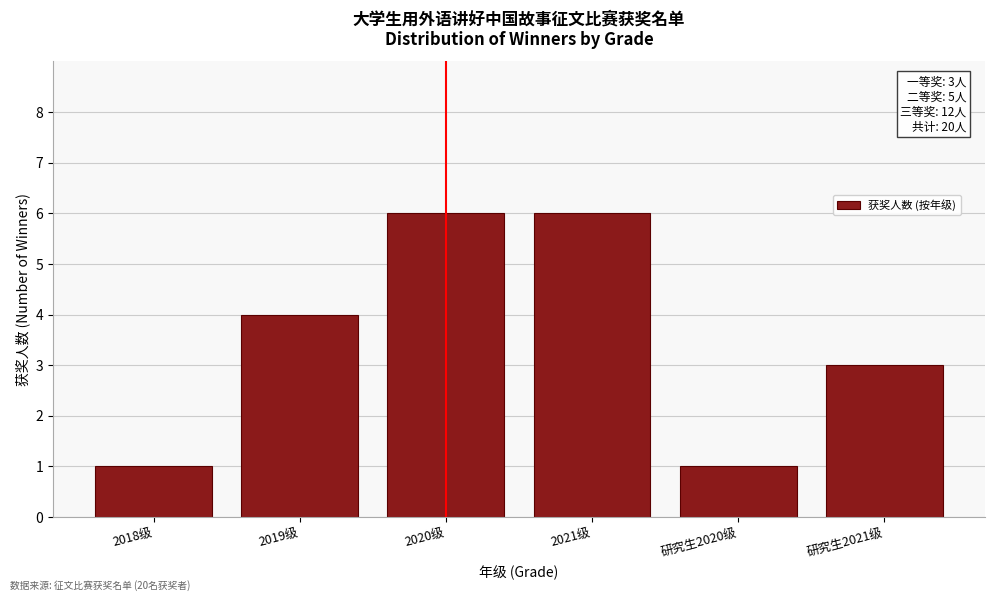

Reading left to right, what are all the values shown in this chart?

2018级=1	2019级=4	2020级=6	2021级=6	研究生2020级=1	研究生2021级=3